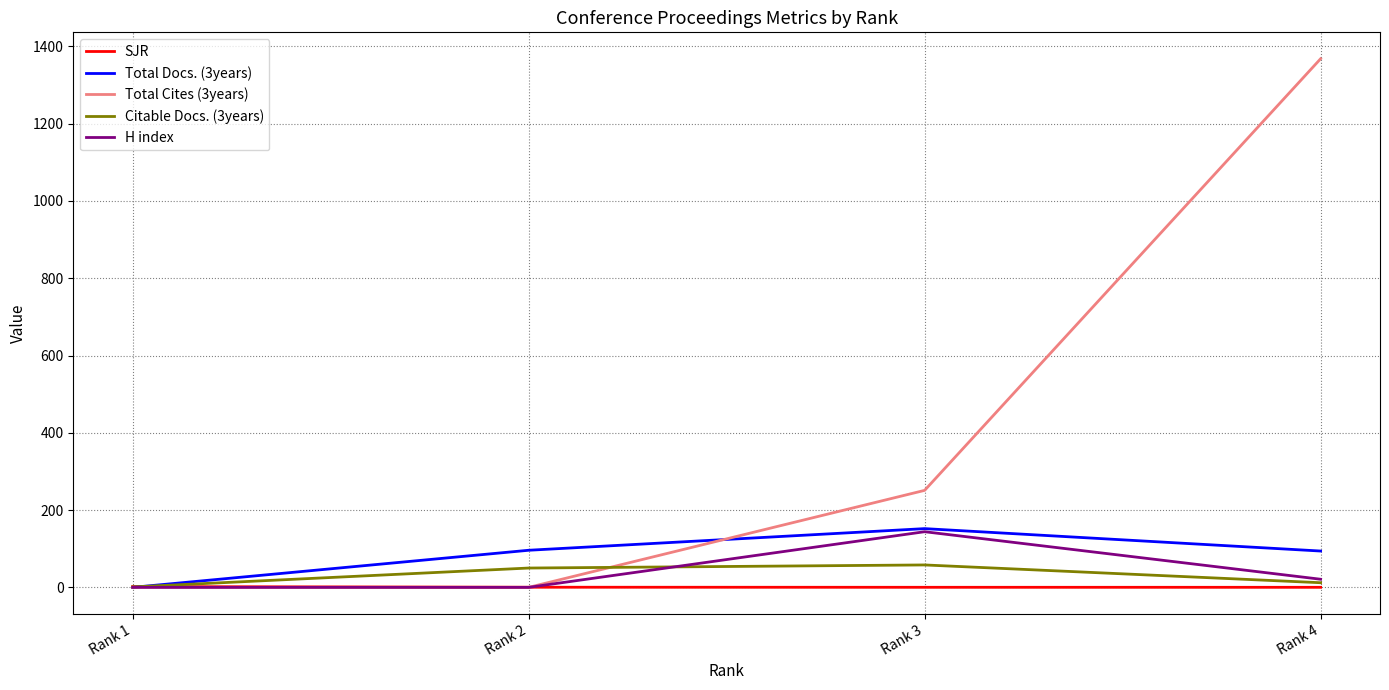

At how many categories does at least one series exceed 864?

1